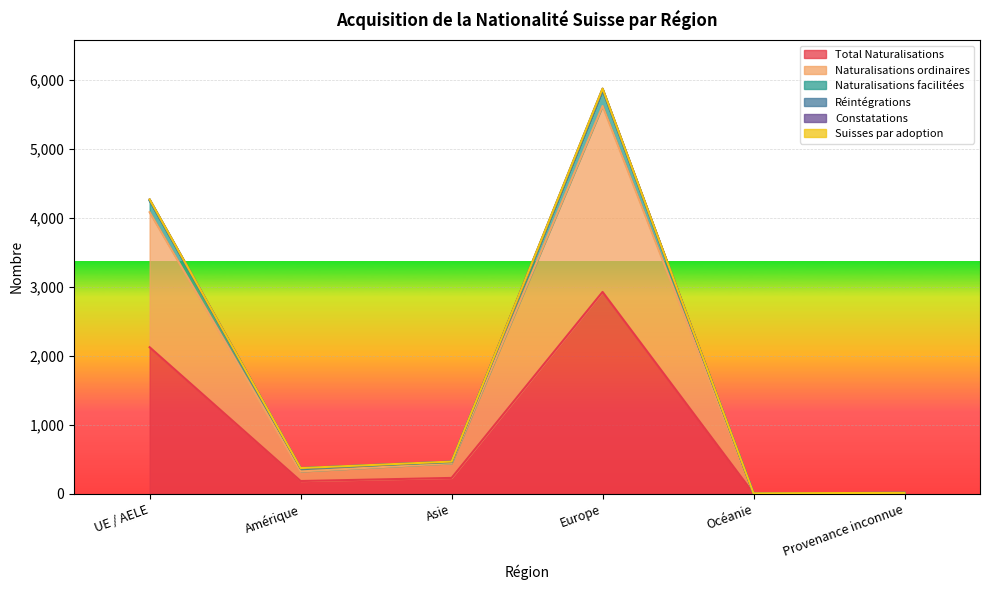

Rank the categories by Naturalisations facilitées value from lowest to highest.

Océanie, Provenance inconnue, Amérique, Asie, UE / AELE, Europe